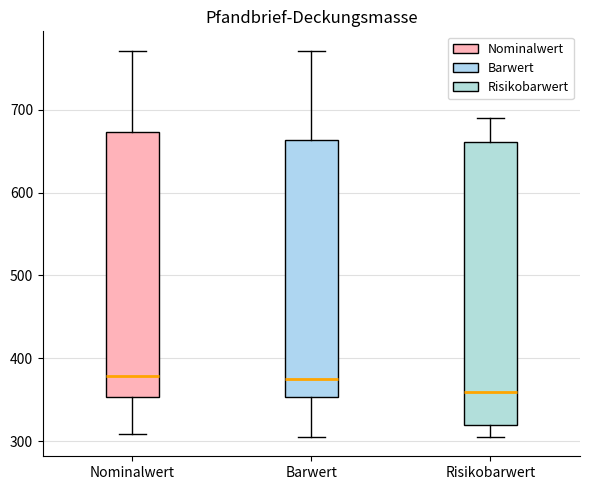

Reading left to right, read every box against the y-axis: the position of its median line, the range the box covers, and the ends of its whiskers. The values are not printed on the chart, so give them approximately, as read against the axis.

Nominalwert: median 380, box 350 to 670, whiskers 310 to 770
Barwert: median 380, box 350 to 660, whiskers 310 to 770
Risikobarwert: median 360, box 320 to 660, whiskers 310 to 690